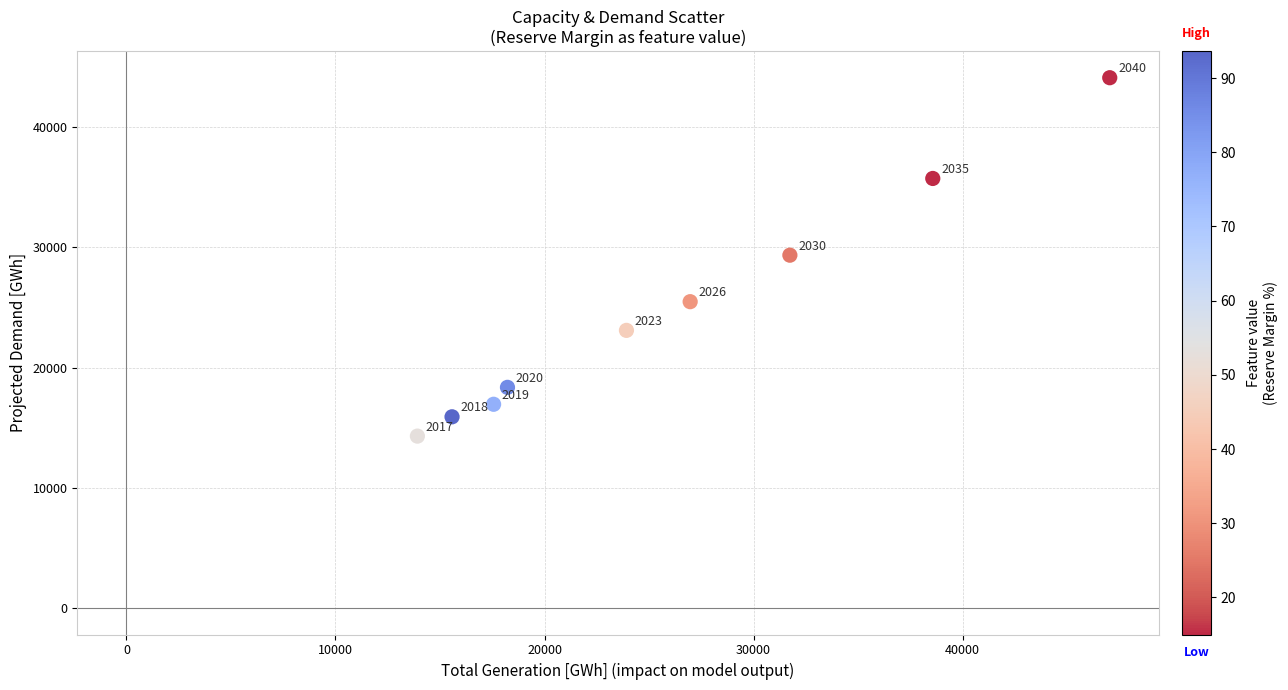

What is the range of X values (max minus min)?

33121.1